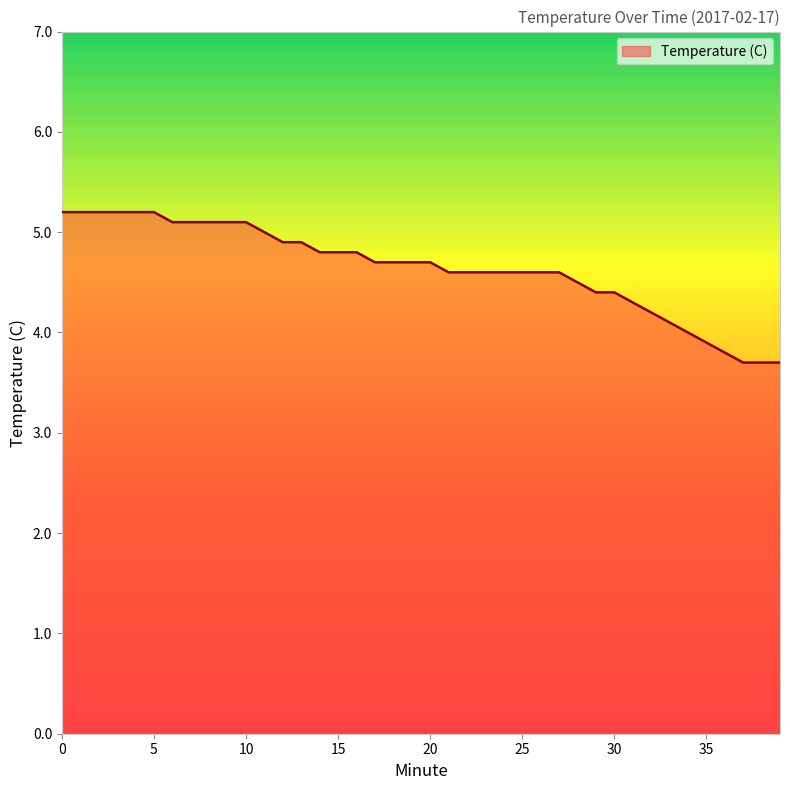

What is the difference between the maximum and minimum values?

1.5